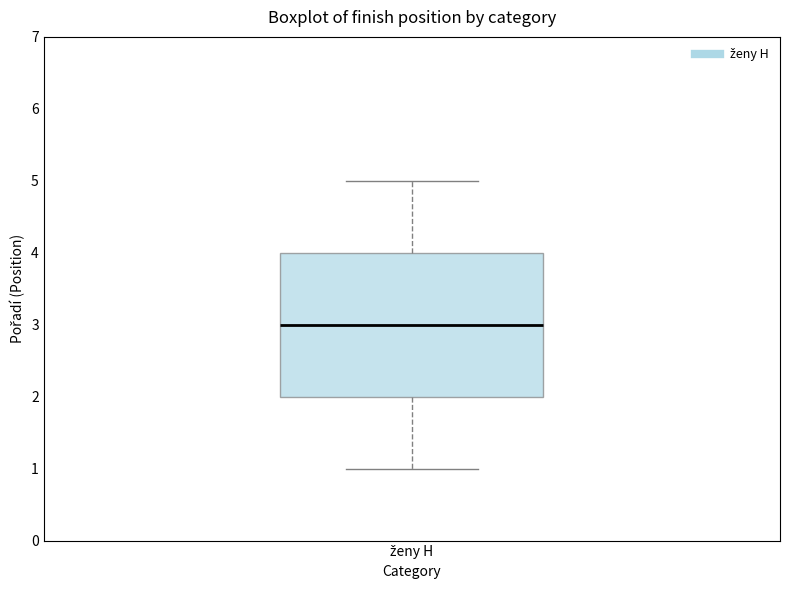

Where does the upper whisker of the box for ženy H end on the y-axis? The values are not printed on the chart, so give them approximately, as read against the axis.

5